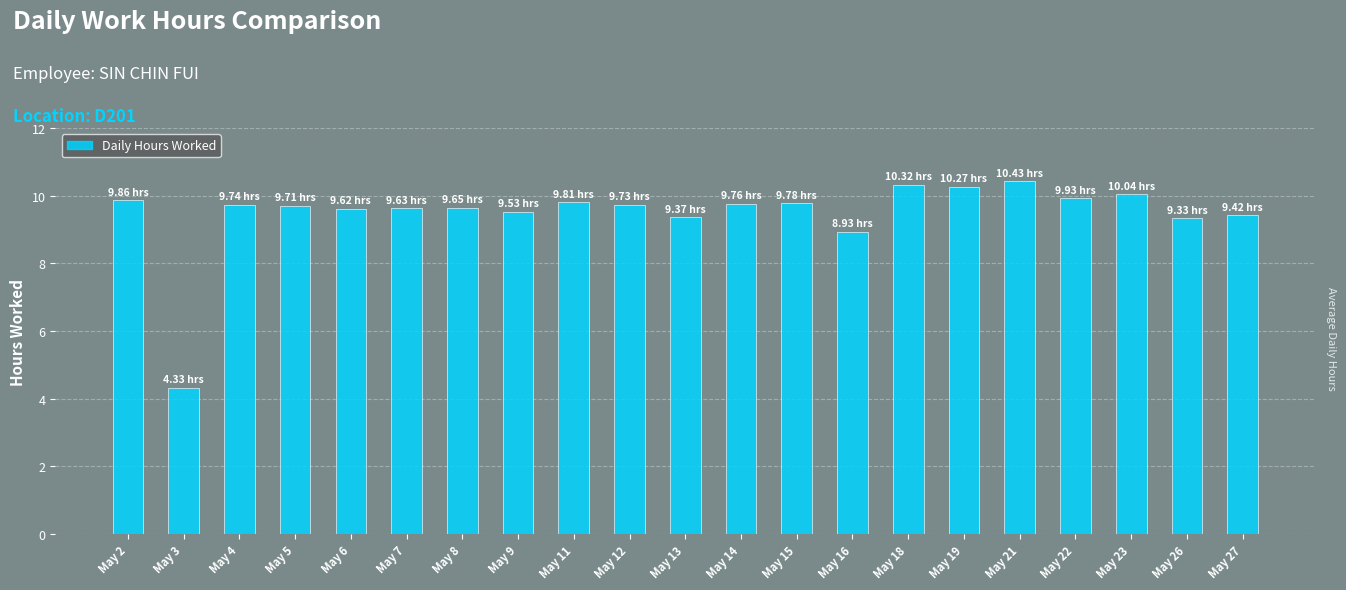

Which has a higher value, May 2 or May 16?

May 2